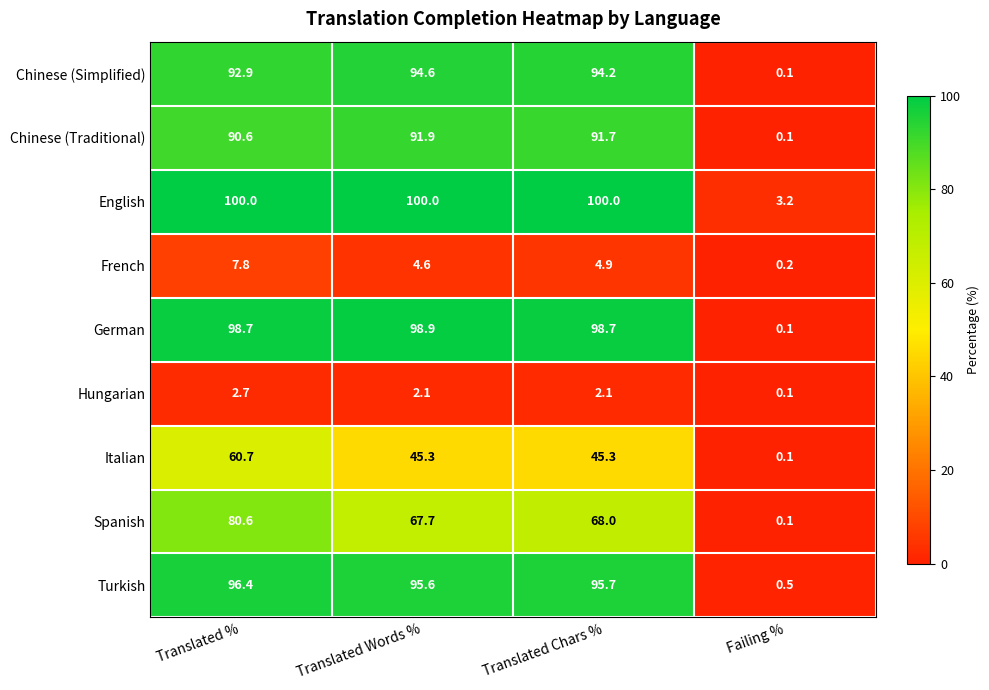

Which category has the highest value in the German series?

Translated Words %